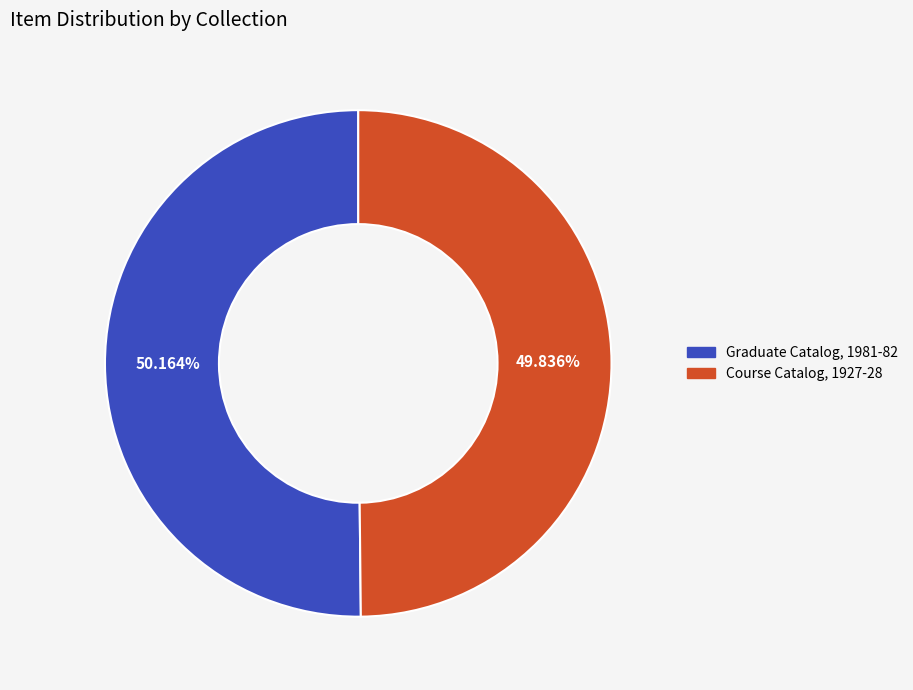

Count the number of slices in the pie.

2